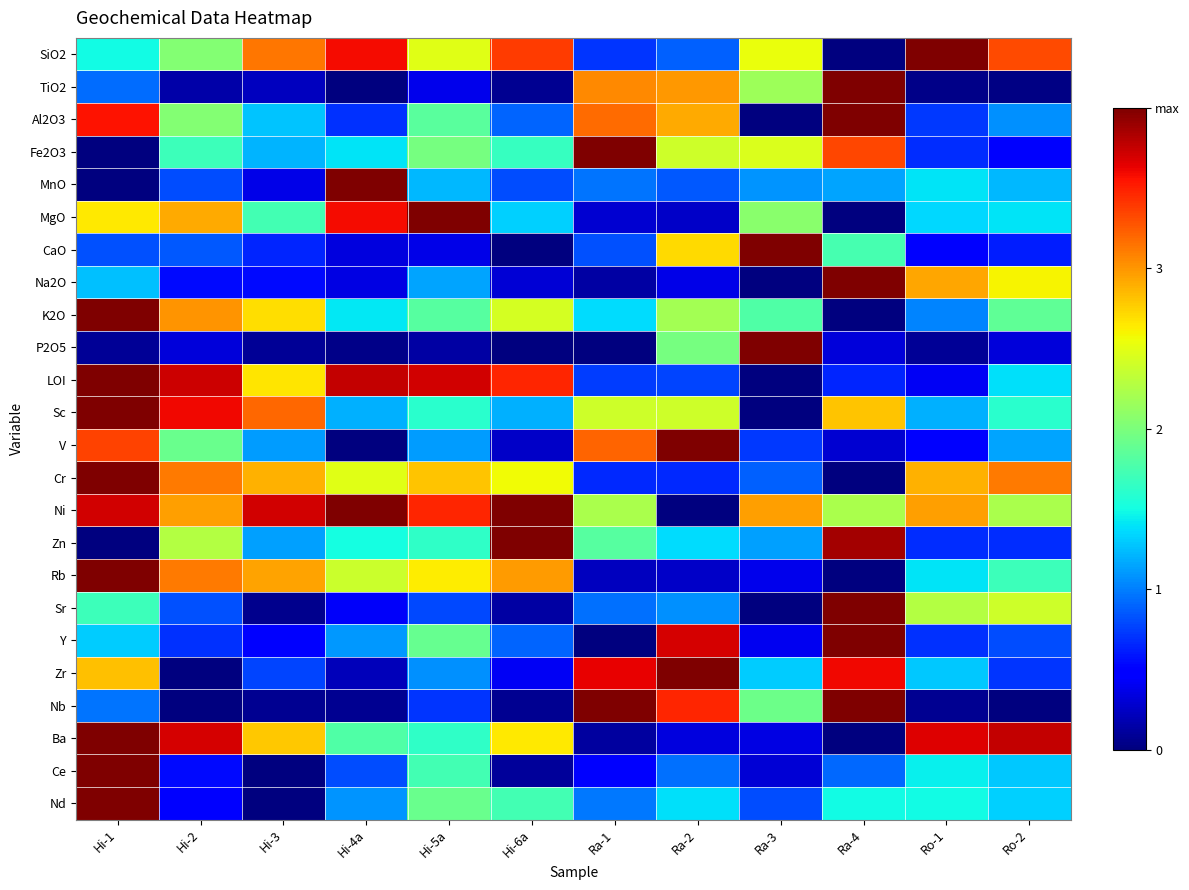

How many data points does each series have?

12